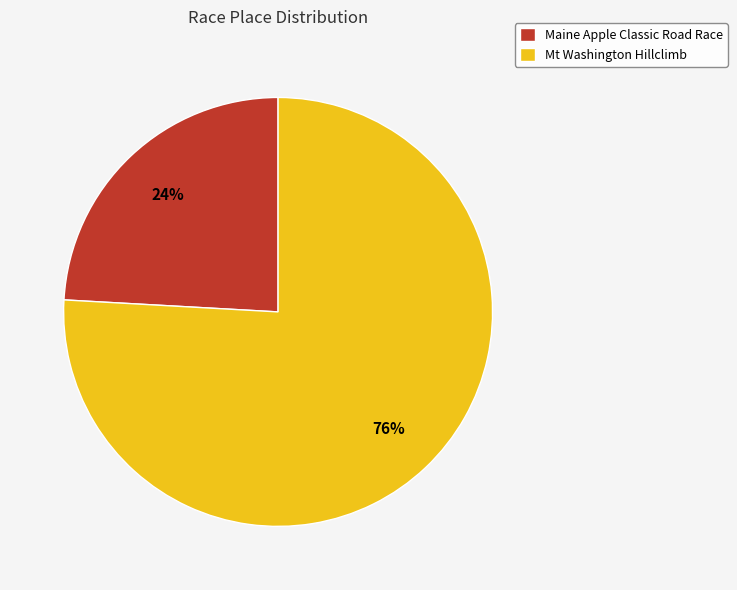

Between Maine Apple Classic Road Race and Mt Washington Hillclimb, which is larger?

Mt Washington Hillclimb